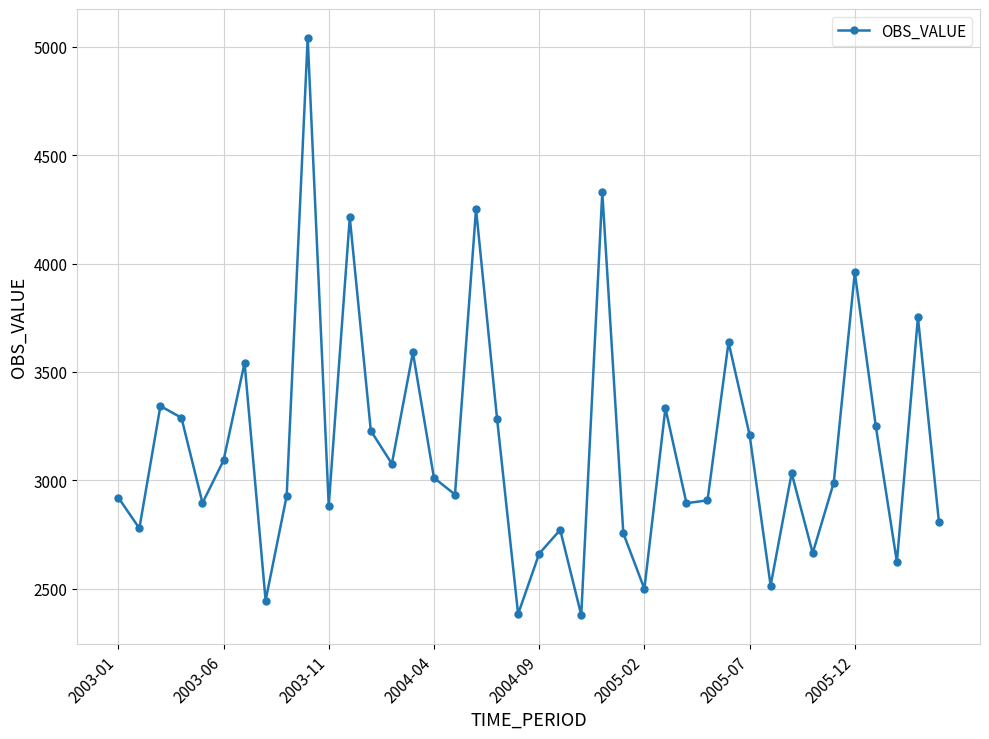

Is this an area chart (filled region under the line)?

No